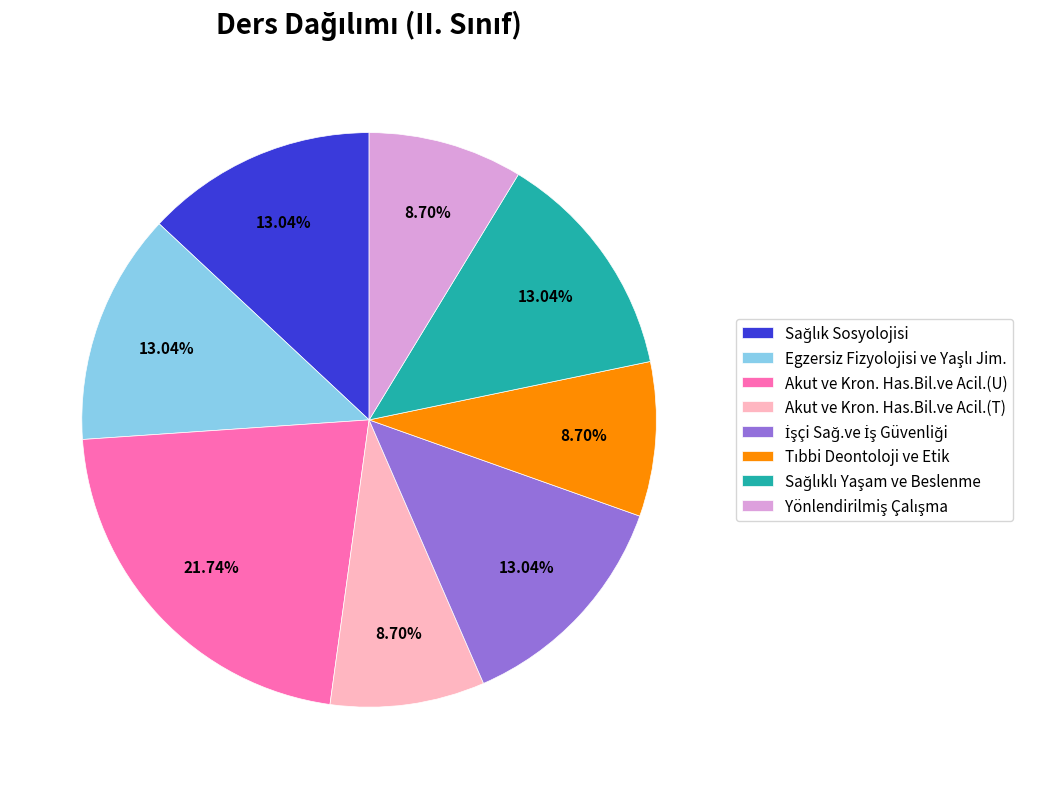

True or false: Akut ve Kron. Has.Bil.ve Acil.(U) accounts for 30% of the total.

False